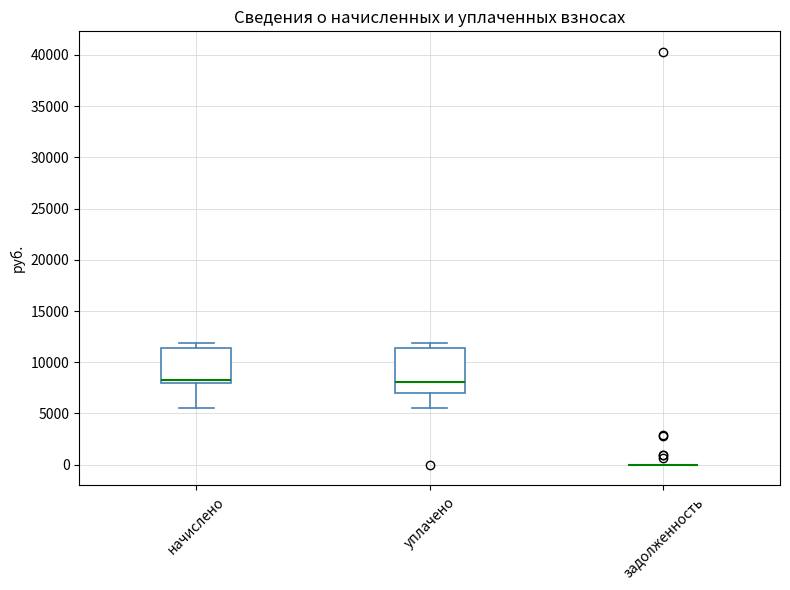

Reading left to right, read every box against the y-axis: the position of its median line, the range the box covers, and the ends of its whiskers. The values are not printed on the chart, so give them approximately, as read against the axis.

начислено: median 8500, box 8000 to 11500, whiskers 5500 to 12000
уплачено: median 8000, box 7000 to 11500, whiskers 5500 to 12000
задолженность: box collapsed to a line at 0, whiskers 0 to 0